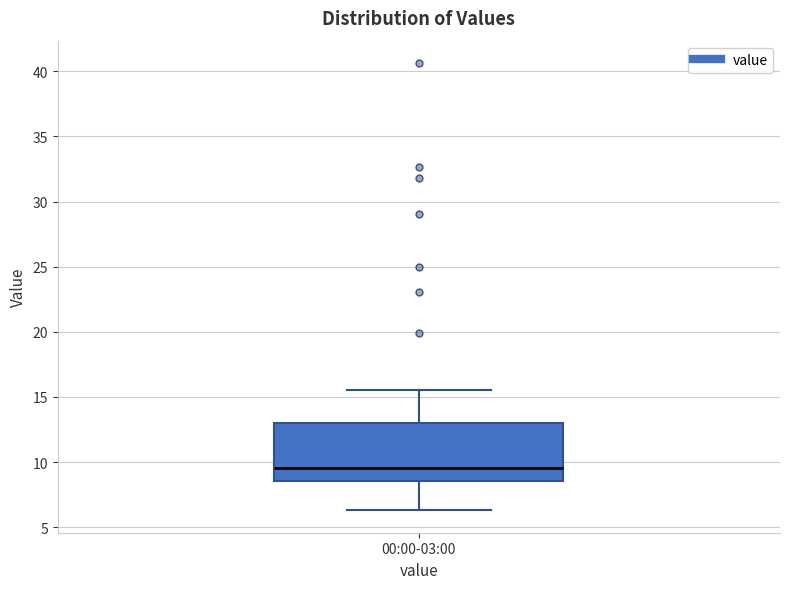

Read this box plot against the y-axis: the position of the median line, the range covered by the box, and the ends of both whiskers. The values are not printed on the chart, so give them approximately, as read against the axis.

median 9.5, box 8.5 to 13.0, whiskers 6.5 to 15.5